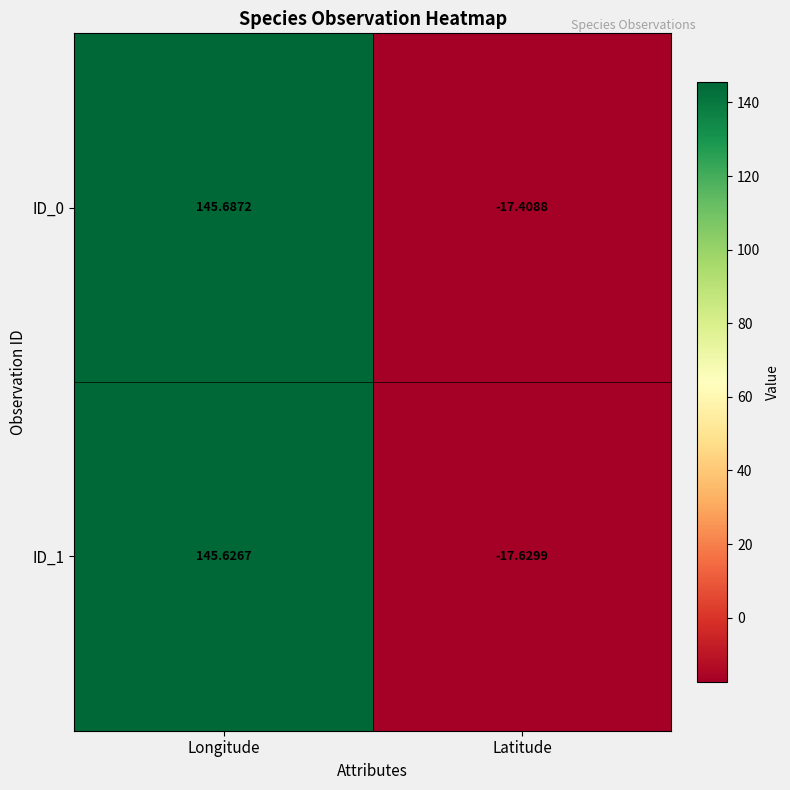

How many values in the ID_0 series exceed 145?

1